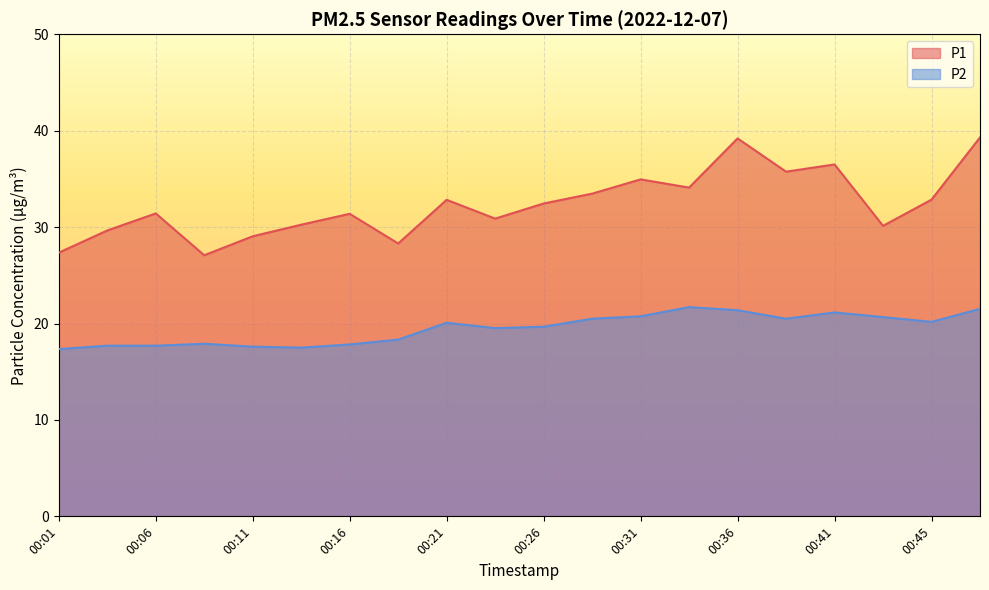

At which label does P2 reach its minimum?

00:01